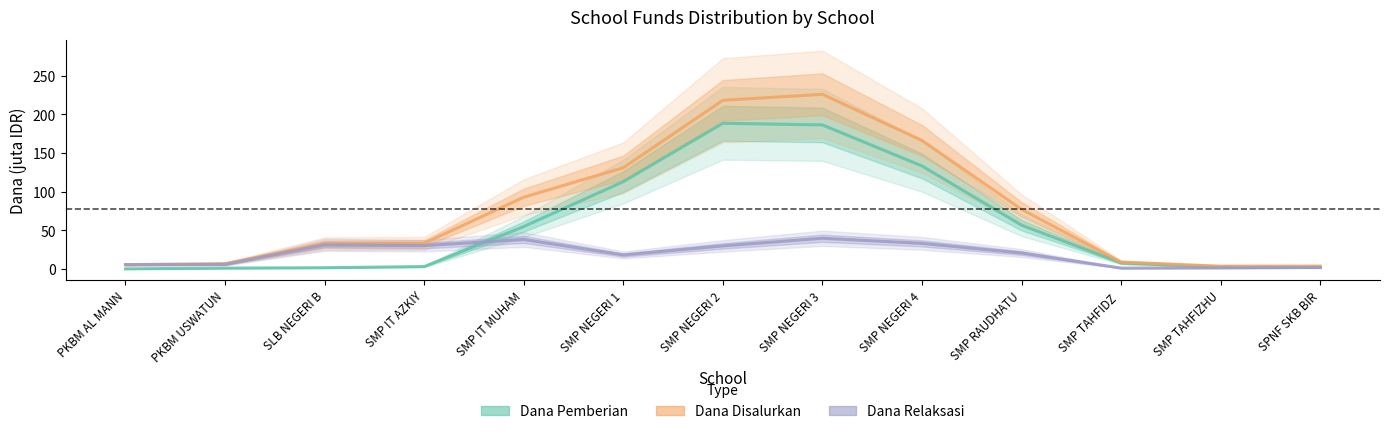

At which label is Dana Pemberian closest to 94?

SMP NEGERI 1